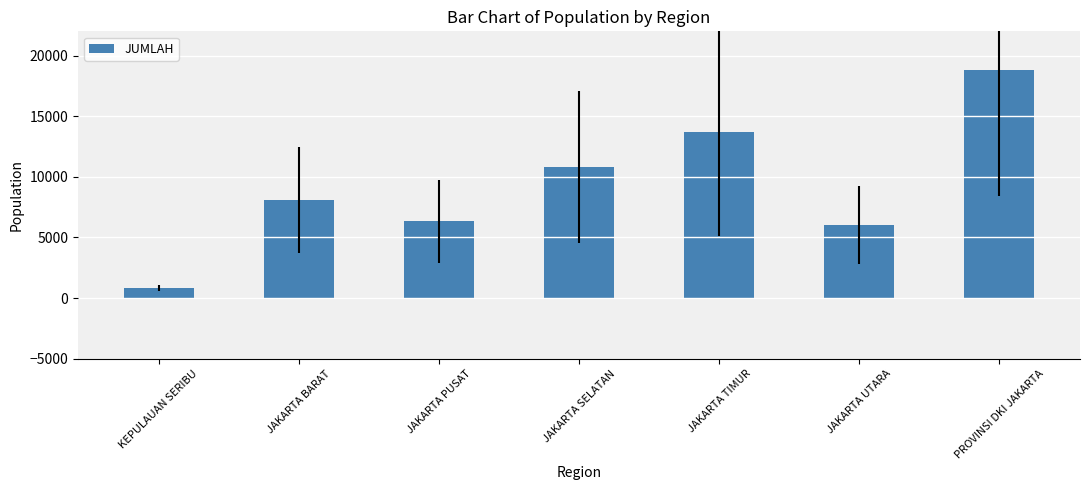

List the labels in order of value, largest first.

PROVINSI DKI JAKARTA, JAKARTA TIMUR, JAKARTA SELATAN, JAKARTA BARAT, JAKARTA PUSAT, JAKARTA UTARA, KEPULAUAN SERIBU